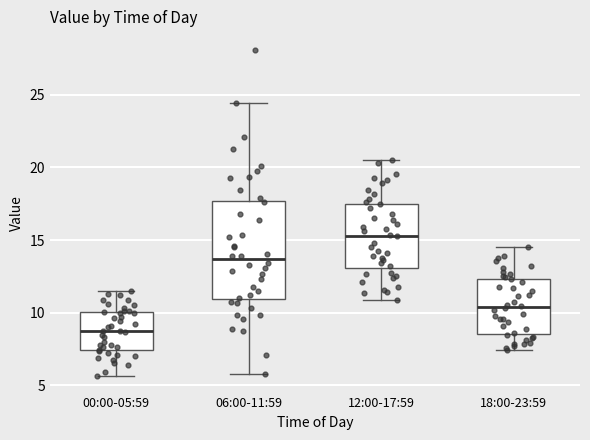

Where does the lower whisker of the box for 00:00-05:59 end on the y-axis? The values are not printed on the chart, so give them approximately, as read against the axis.

5.5